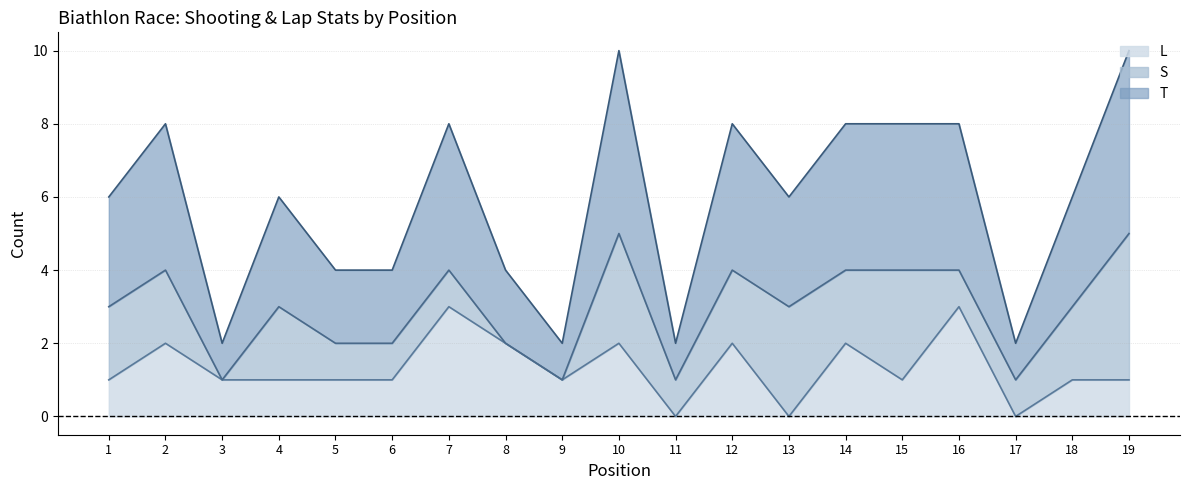

How many categories are shown in the chart?

19